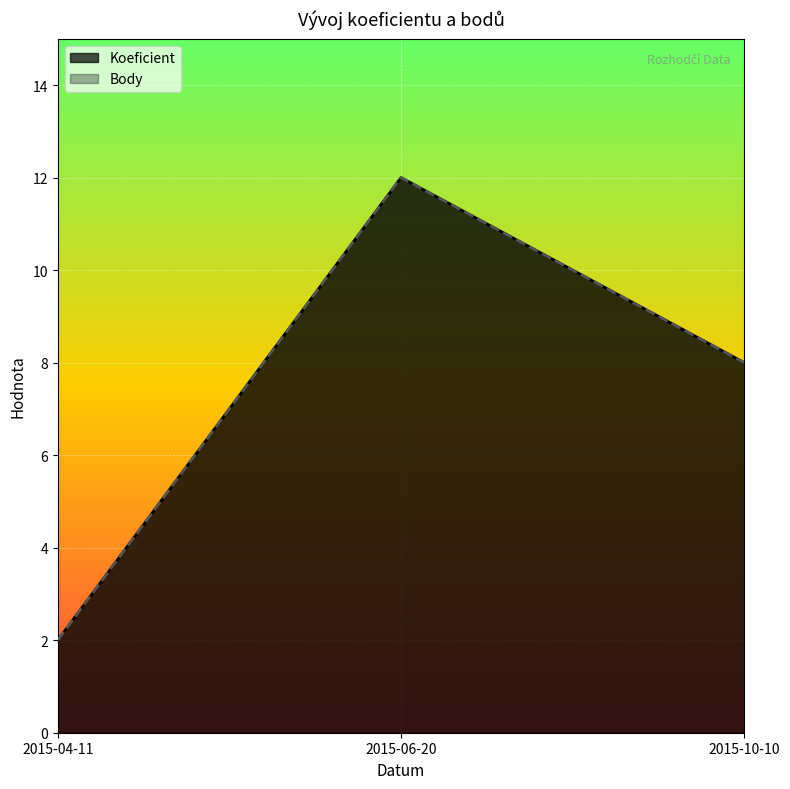

Where does the Koeficient series first go above 8?

2015-06-20